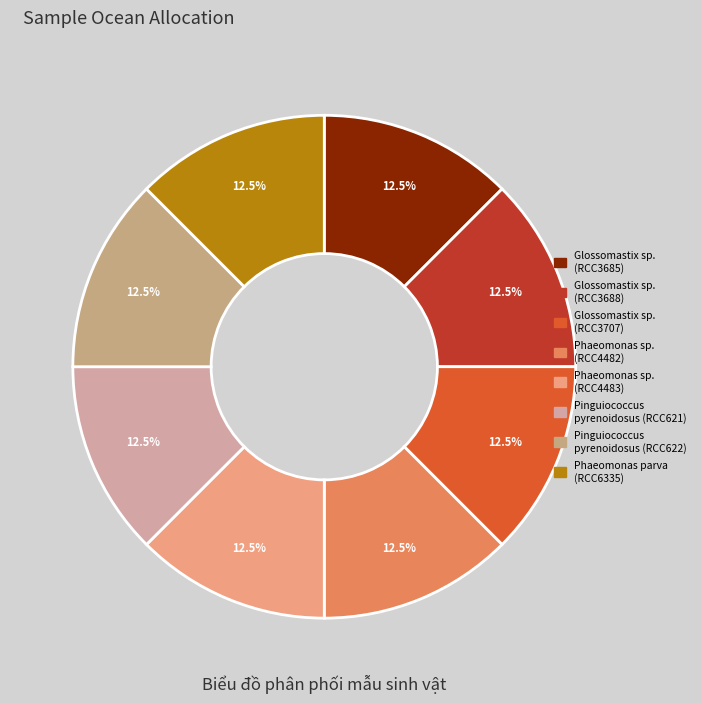

Approximately how many times larger is the value at Phaeomonas sp. (RCC4482) compared to Phaeomonas parva (RCC6335)?

1.0